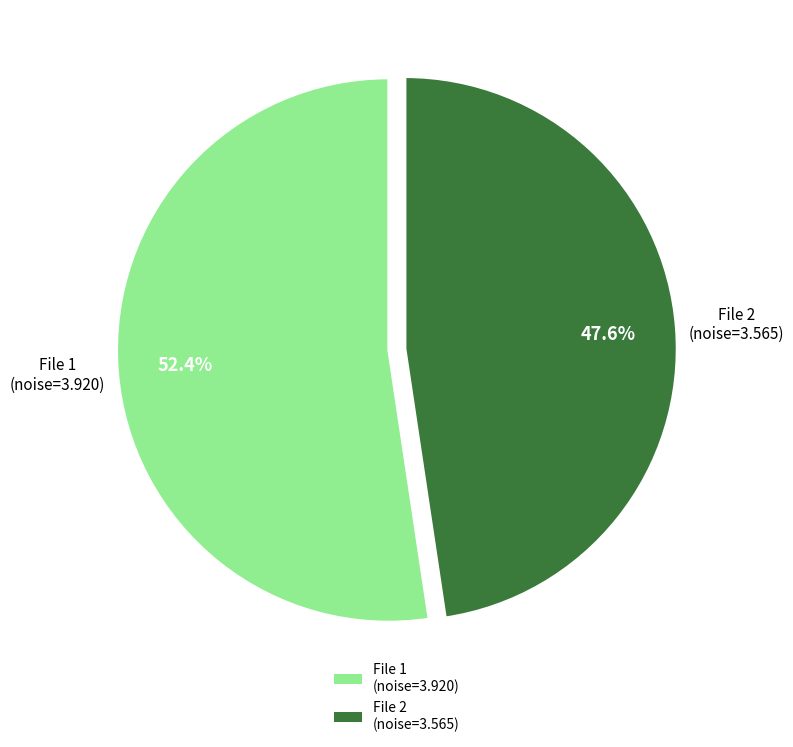

How many slices are in this pie chart?

2